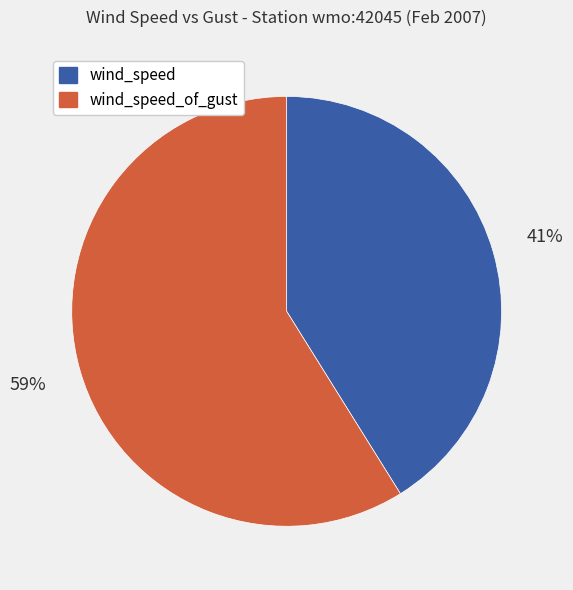

Is there a majority slice in this chart?

Yes